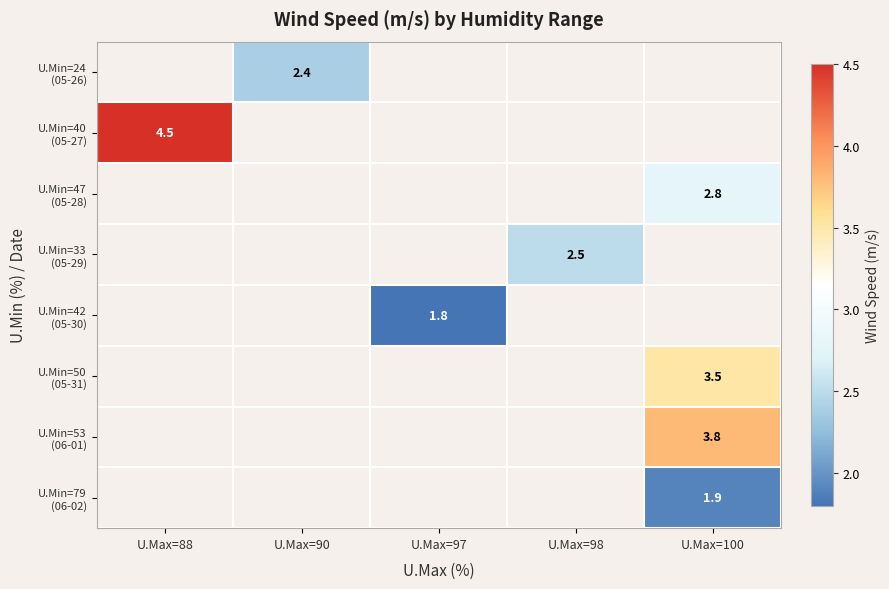

How many positive values does the U.Min=24 (05-26) series have?

1